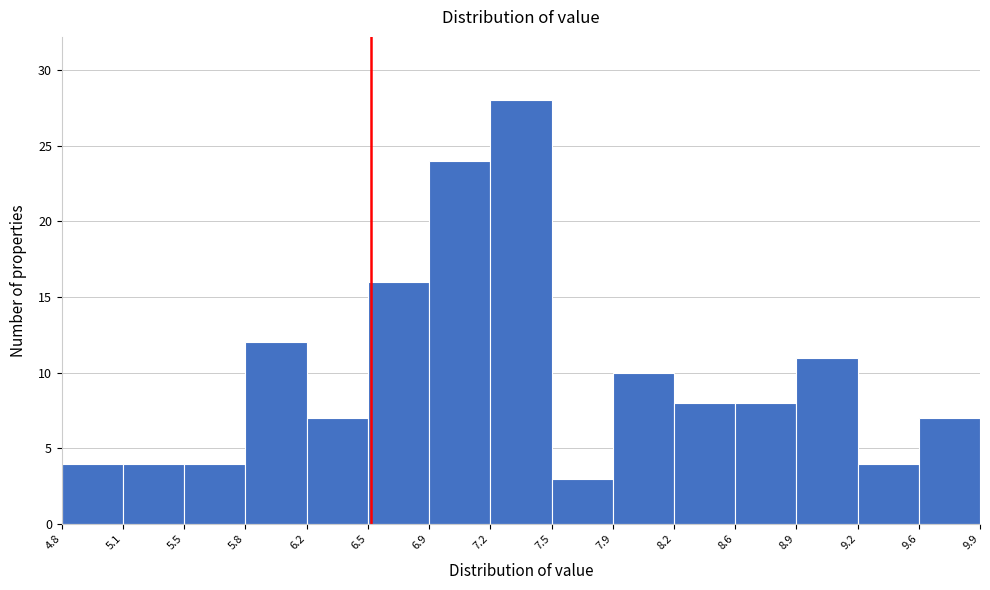

What is the height of the bar covering 8.2 to 8.6 on the x-axis? The values are not printed on the chart, so give them approximately, as read against the axis.

8